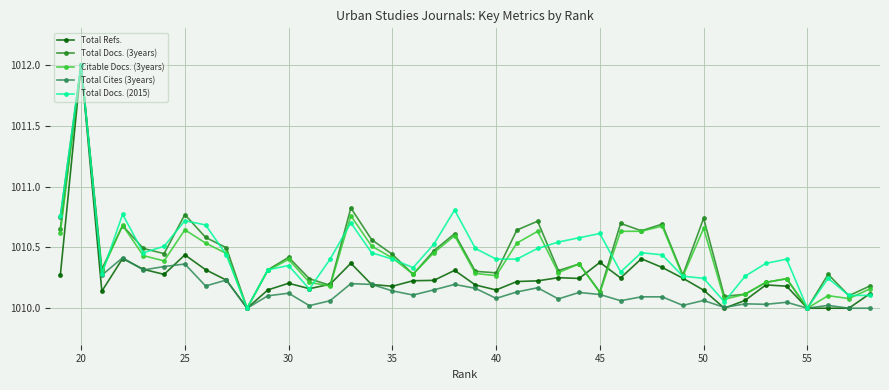

What is the average value of the Total Cites (3years) series?

1010.2